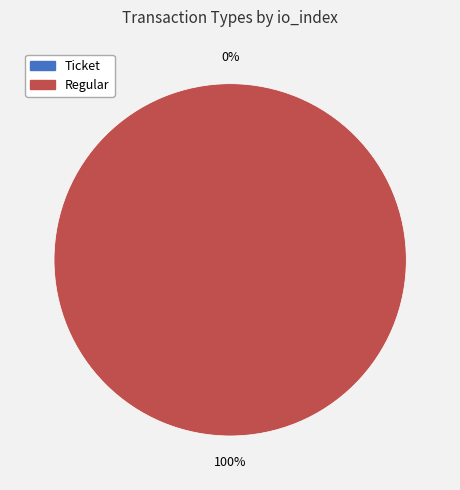

Is Ticket (io_index=0) the majority of the pie?

No